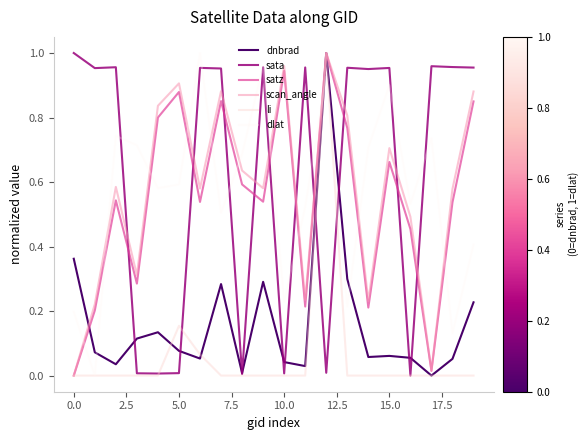

Which series has the largest total across all categories?

sata